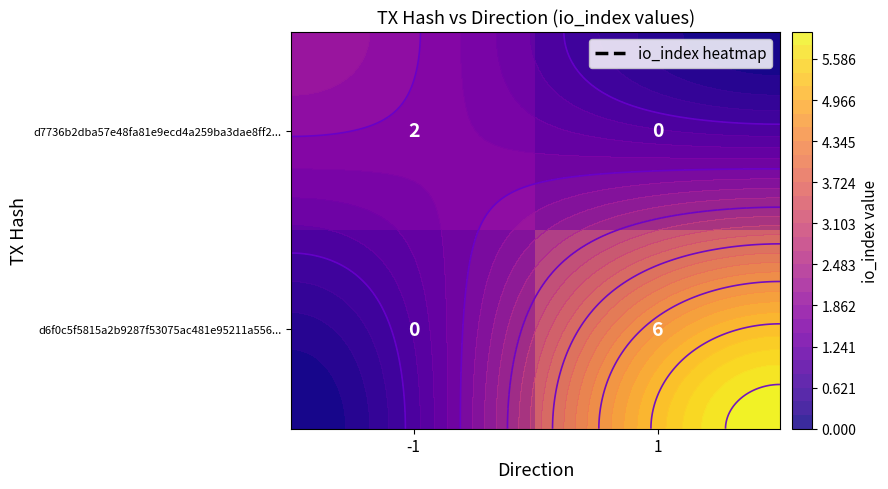

At which label does d6f0c5f5815a2b9287f53075ac481e95211a556... reach its peak?

1